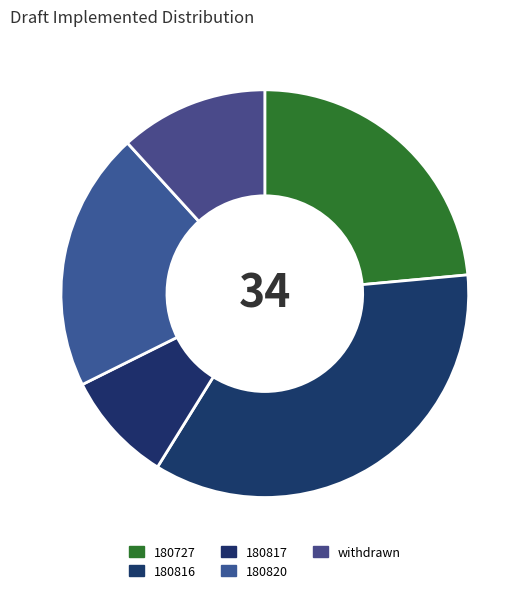

Rank the categories by value from highest to lowest.

180816, 180727, 180820, withdrawn, 180817